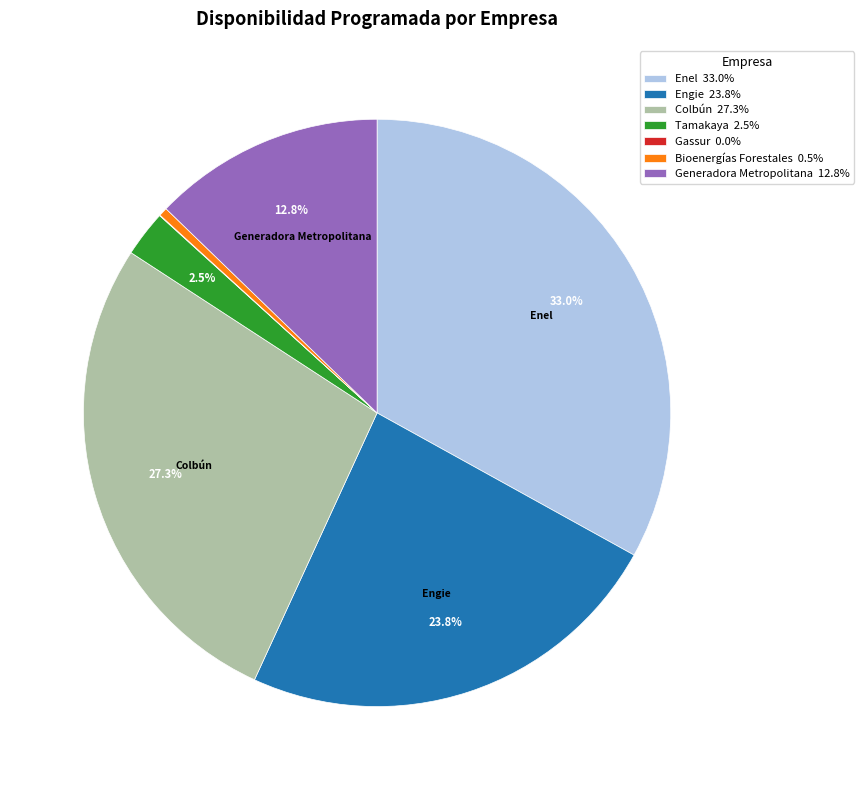

Combined, what portion of the pie is Engie 23.8% and Generadora Metropolitana 12.8%?

36.6%